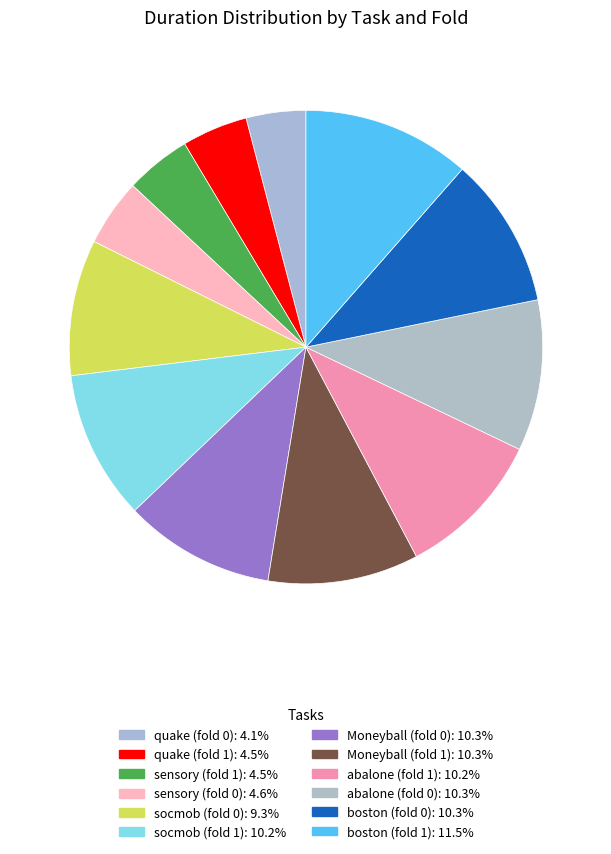

What is the ratio of the value at socmob (fold 0) to the value at sensory (fold 0)?

2.0